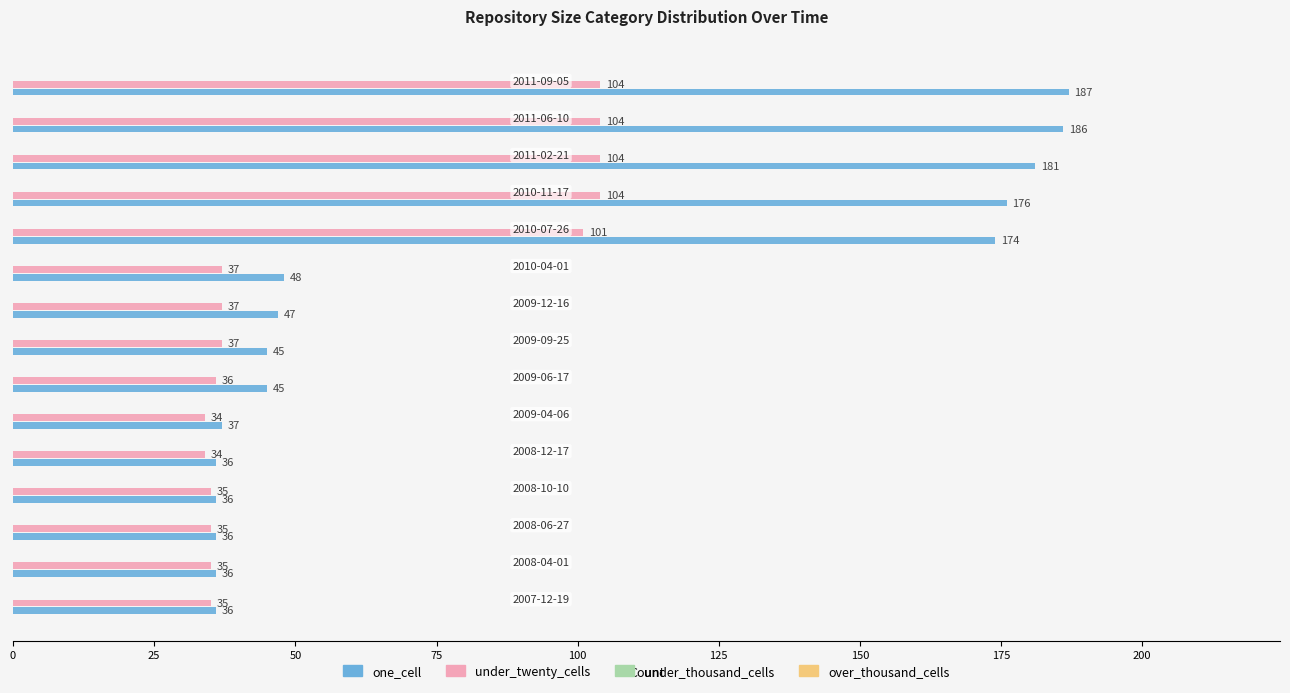

At how many categories does at least one series exceed 51?

5